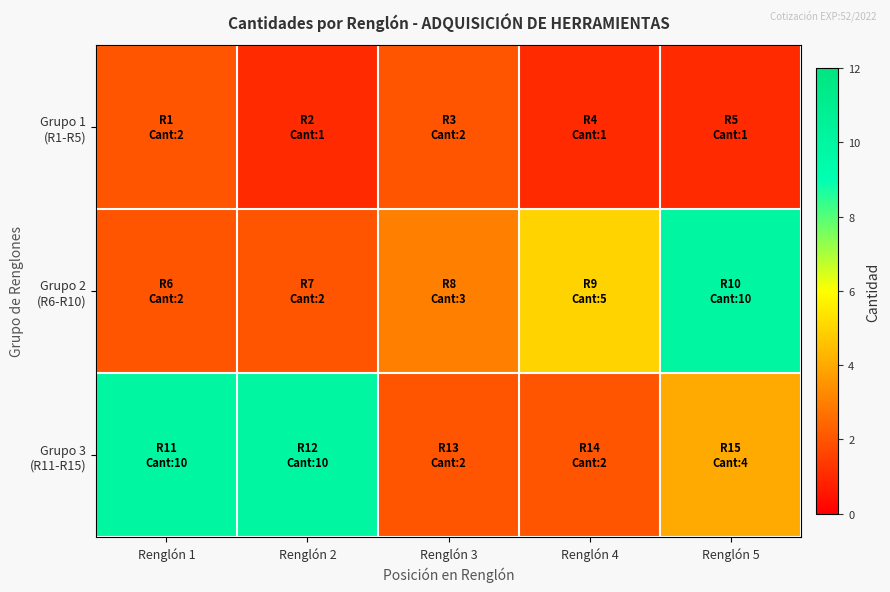

List the series in order of their peak value, lowest first.

Grupo 1 (R1-R5), Grupo 2 (R6-R10), Grupo 3 (R11-R15)